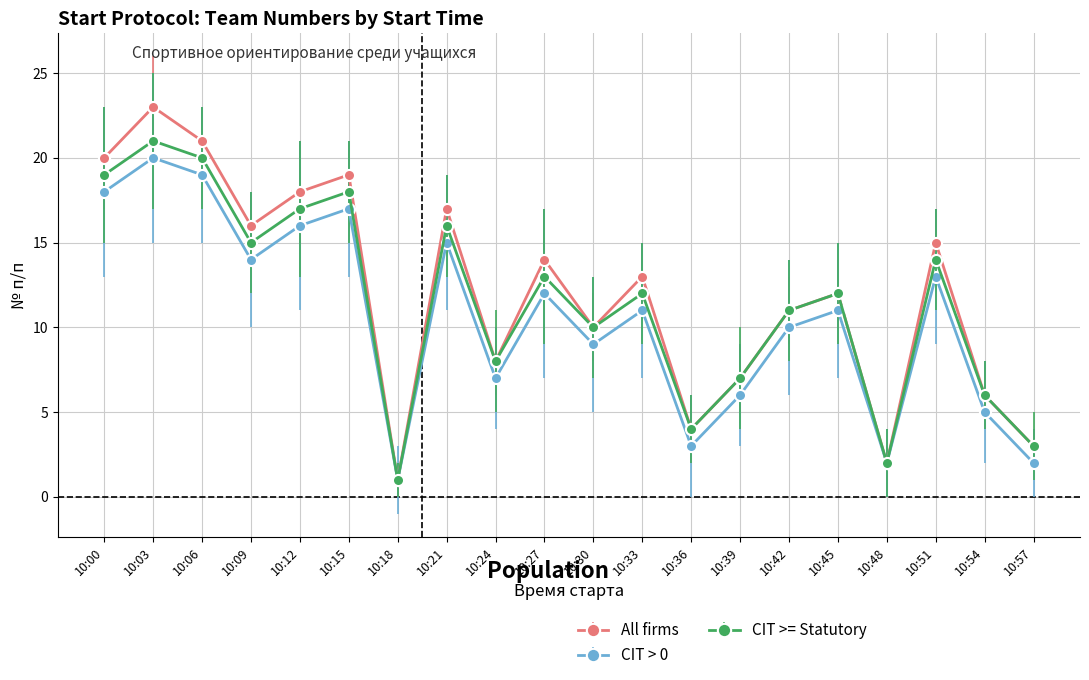

Rank the series by their average value, from highest to lowest.

All firms, CIT >= Statutory, CIT > 0